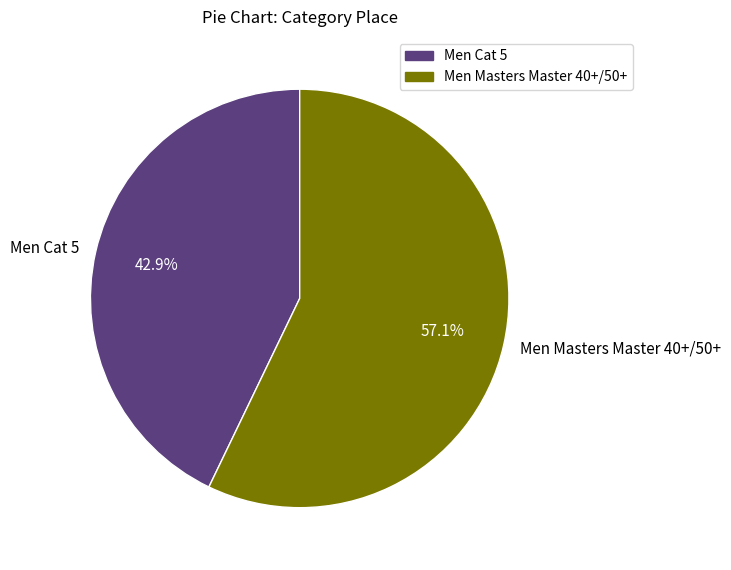

Approximately how many times larger is the value at Men Masters Master 40+/50+ compared to Men Cat 5?

1.3